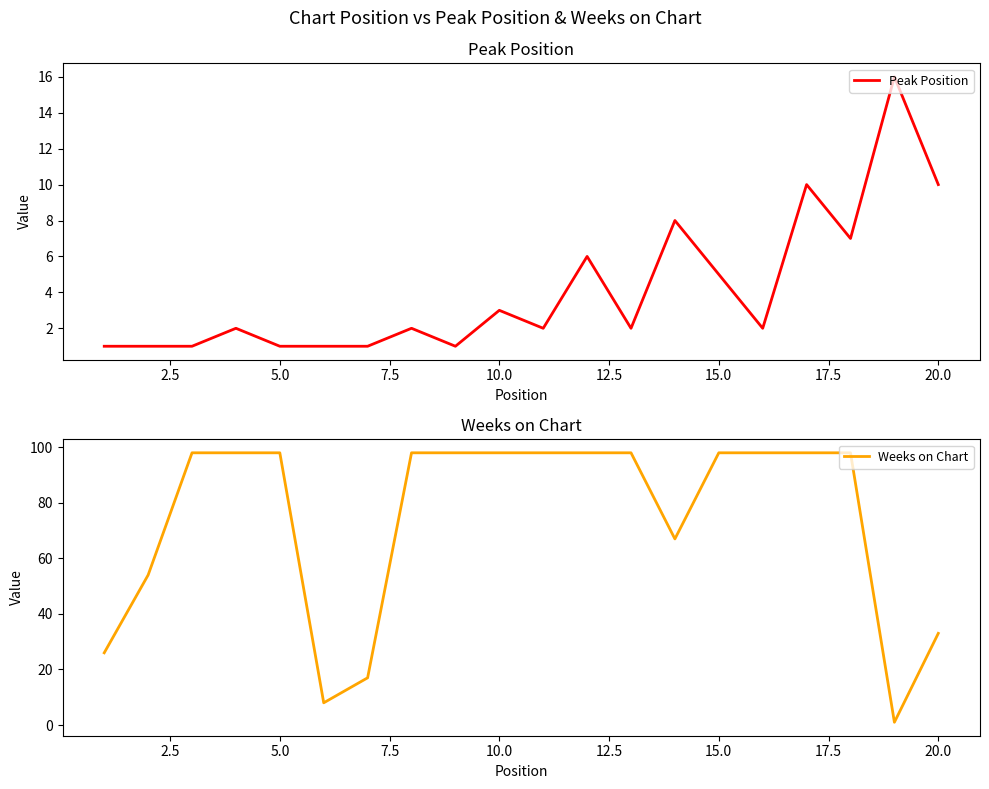

What is the maximum value for Peak Position?

16